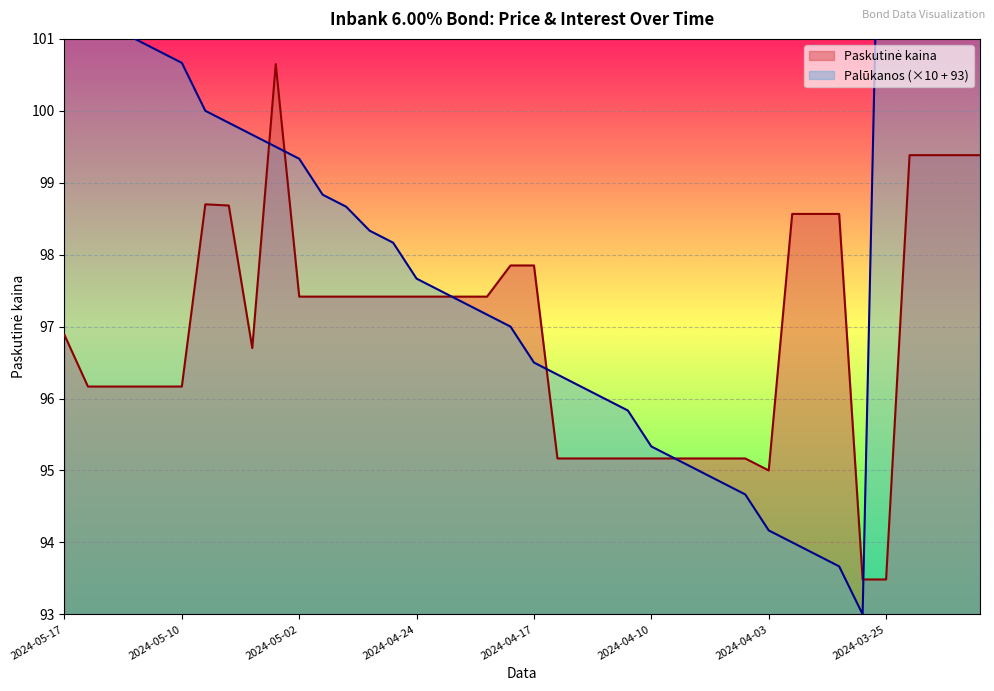

Where does the Palūkanos series first go above 98?

2024-05-17